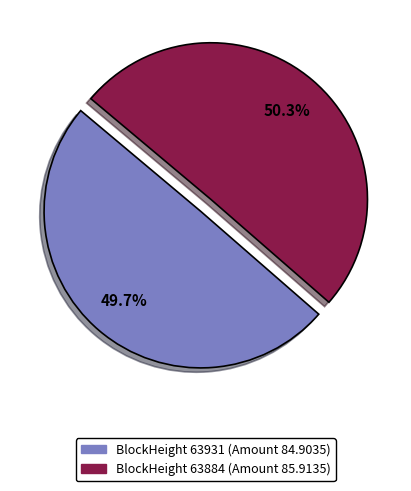

Does any single category account for the majority?

Yes